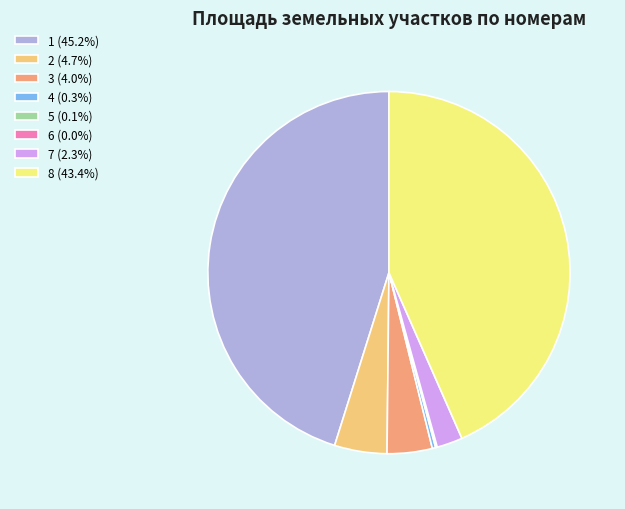

Does 7 (2.3%) represent more than half of the total?

No